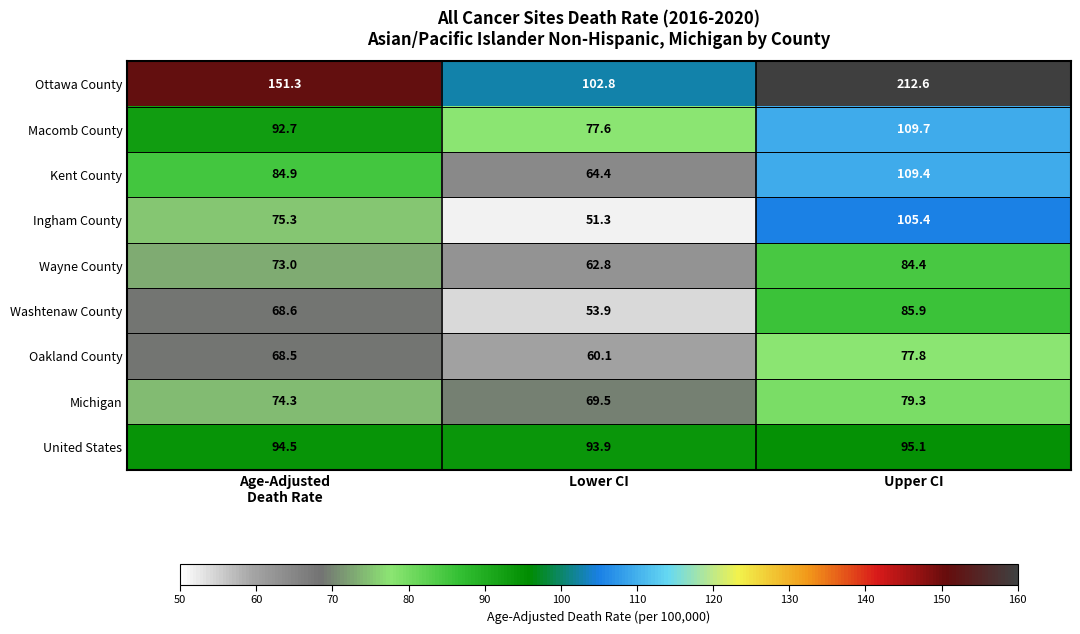

What is the greatest value displayed?

212.6